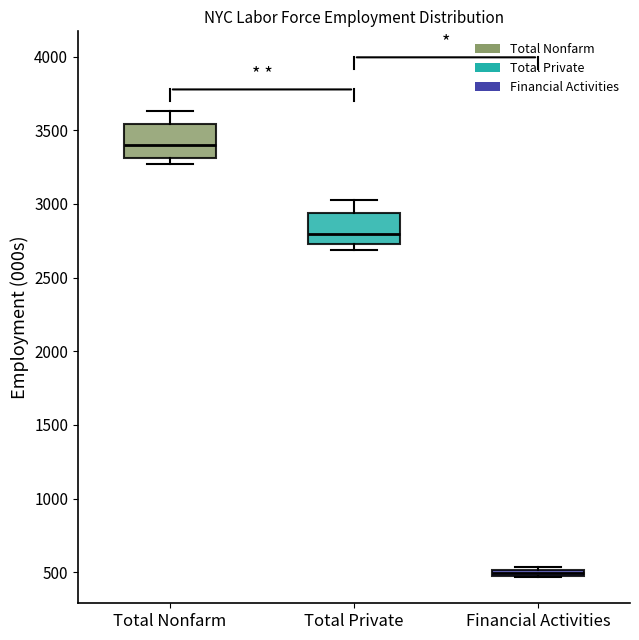

Where does the median line of the box for Total Private sit on the y-axis? The values are not printed on the chart, so give them approximately, as read against the axis.

2800